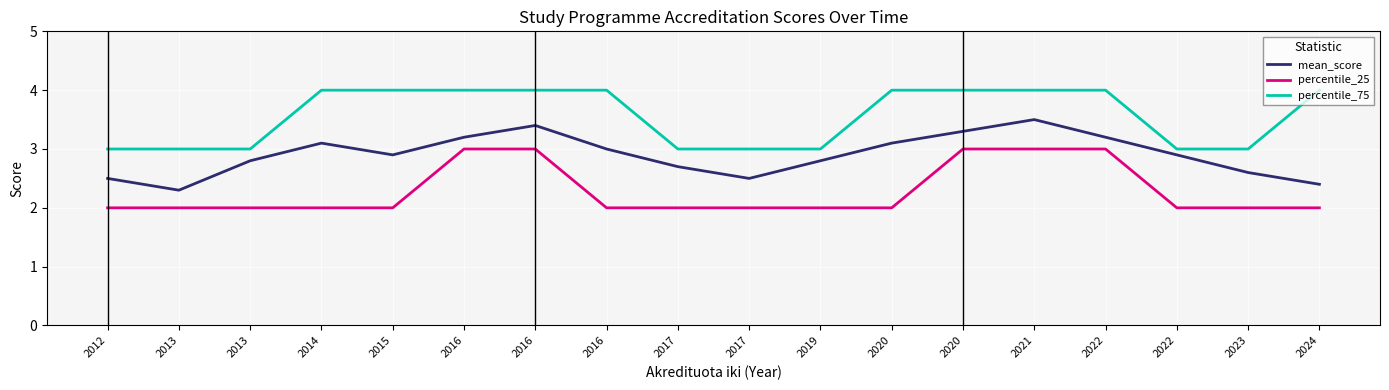

Which series has the largest range (max minus min)?

mean_score